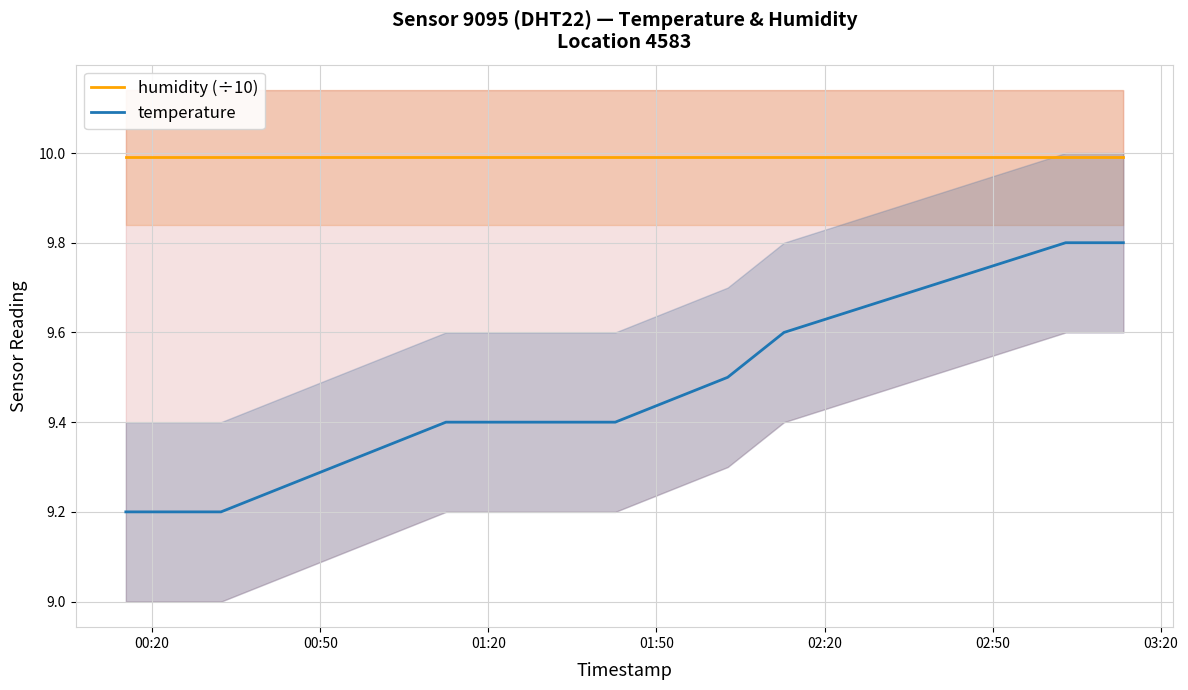

Reading left to right, transcribe all the data shown in this chart.

humidity (÷10): 10.0	10.0	10.0	10.0	10.0	10.0	10.0	10.0
temperature: 9.2	9.2	9.4	9.4	9.5	9.6	9.8	9.8